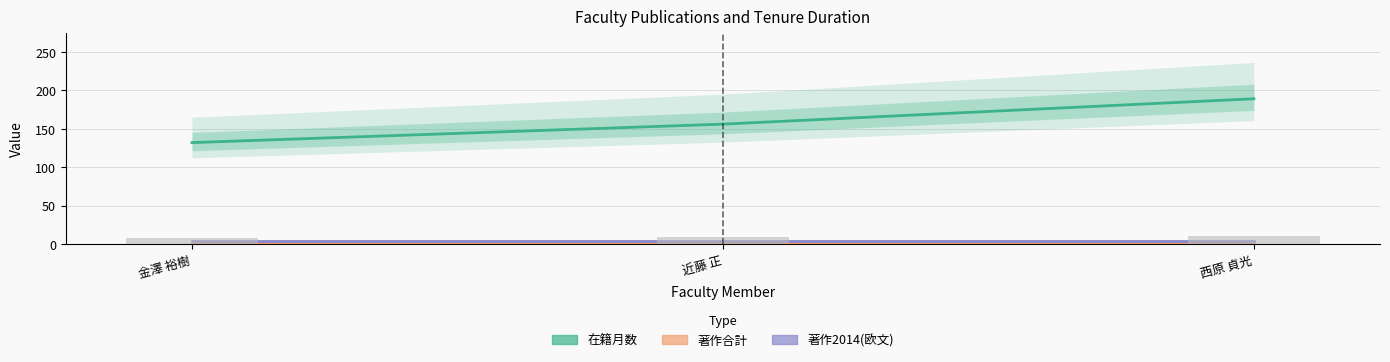

Between 金澤 裕樹 and 近藤 正, which series saw the biggest shift?

在籍月数